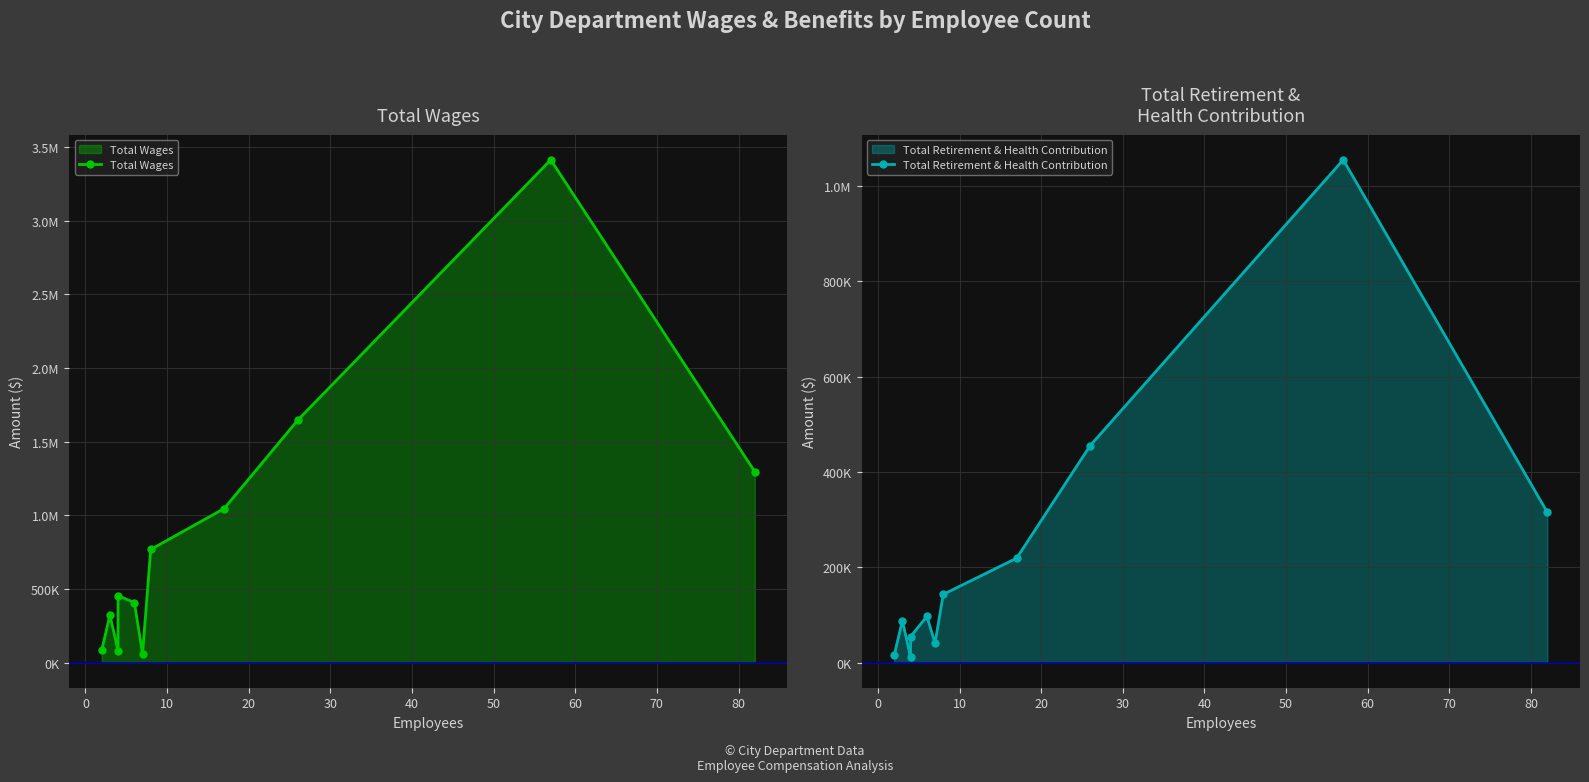

Does the chart have visible grid lines?

Yes